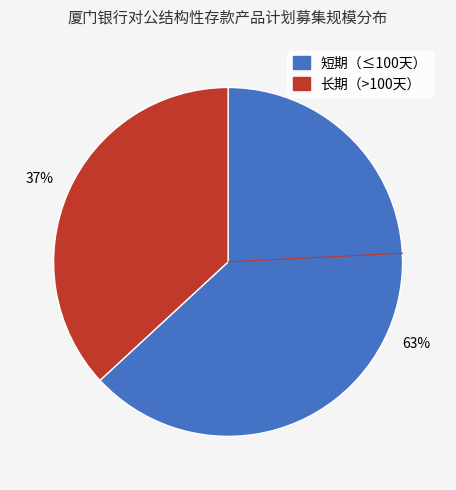

To the nearest percent, what is the average slice percentage?

50%